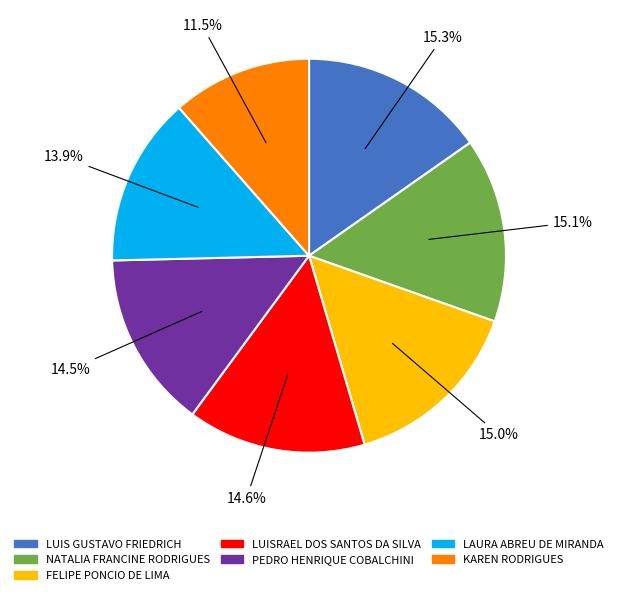

To the nearest percent, what portion does LUIS GUSTAVO FRIEDRICH represent?

15%